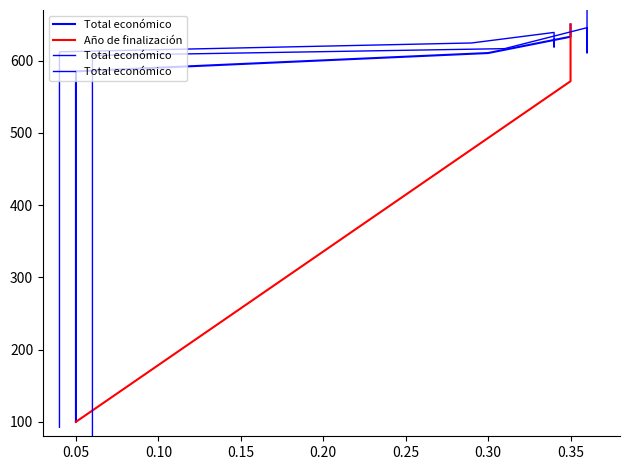

True or false: Total económico has a value of 905.5 at 0.05.

False